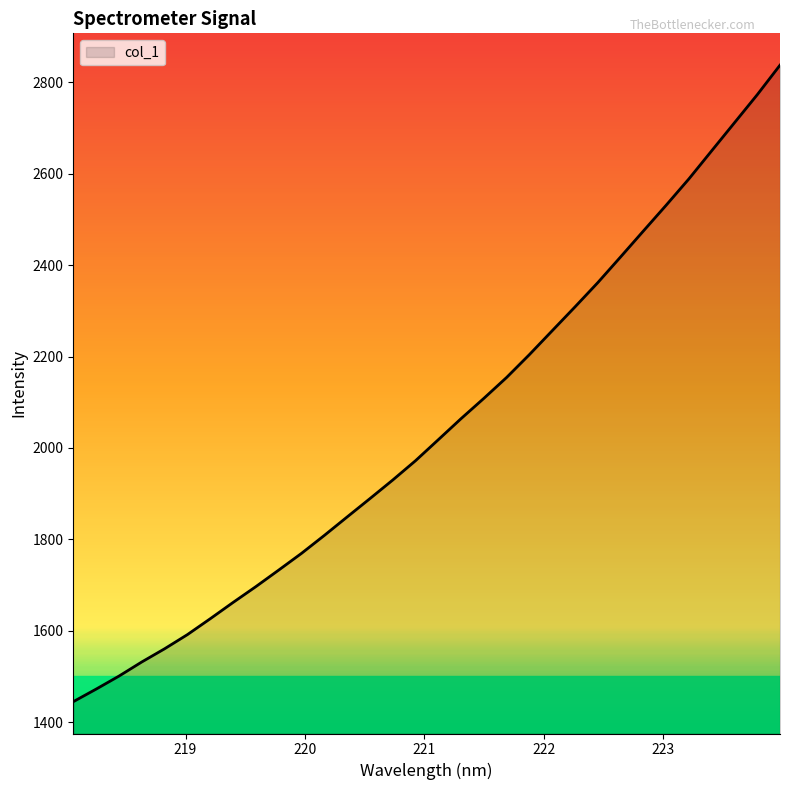

What is the minimum value shown in the chart?

1445.3